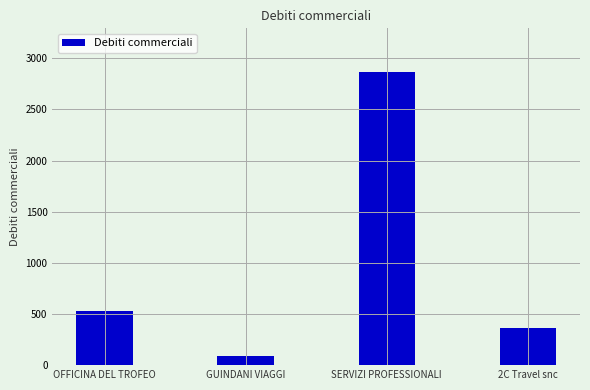

Which category has the lowest value across all series?

GUINDANI VIAGGI